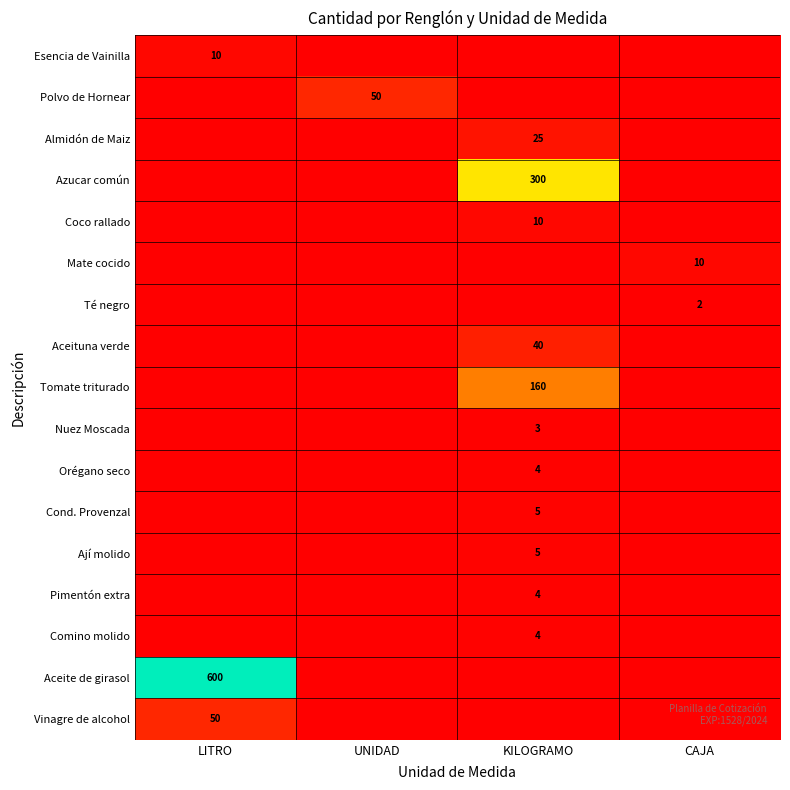

The value of Aceite de girasol at LITRO is 379. True or false?

False